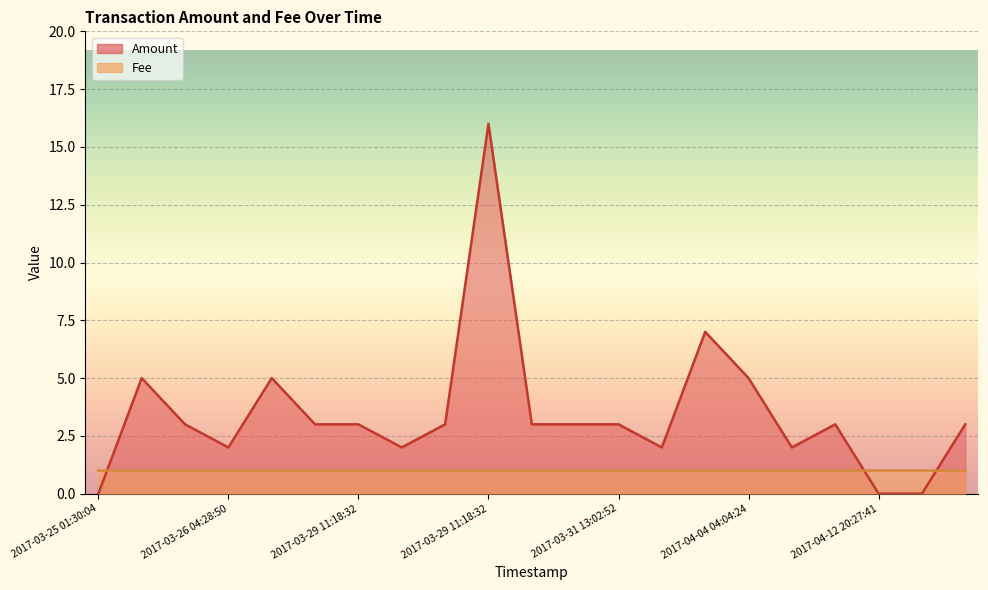

At how many categories does at least one series exceed 4?

5